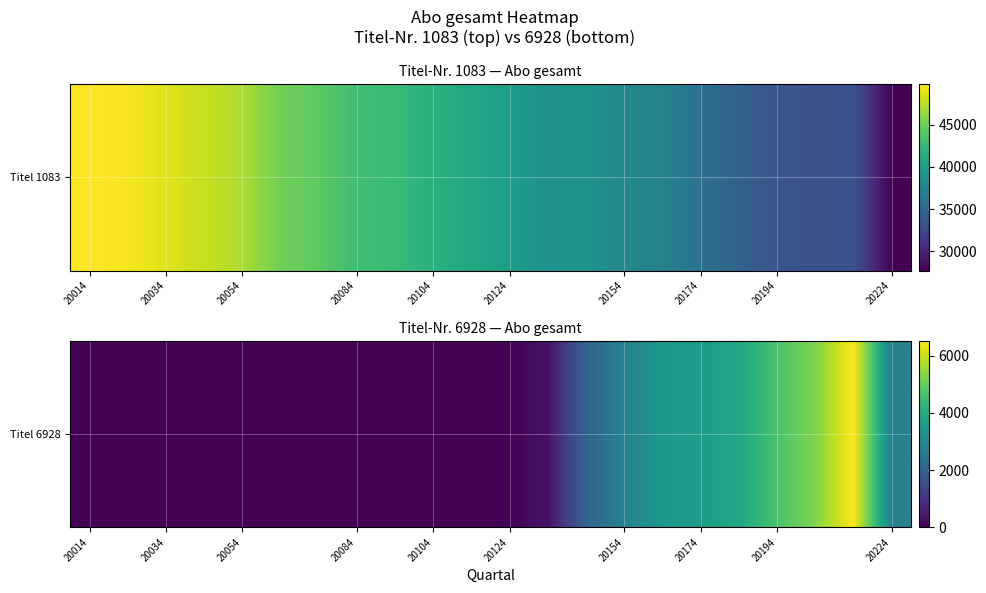

What is the difference between the second highest and minimum values?

5271